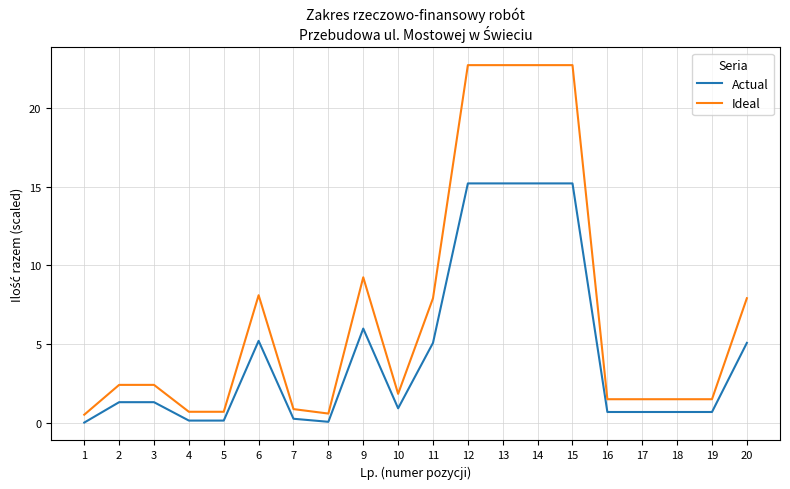

The Actual series shows 0.9 at 10. True or false?

True